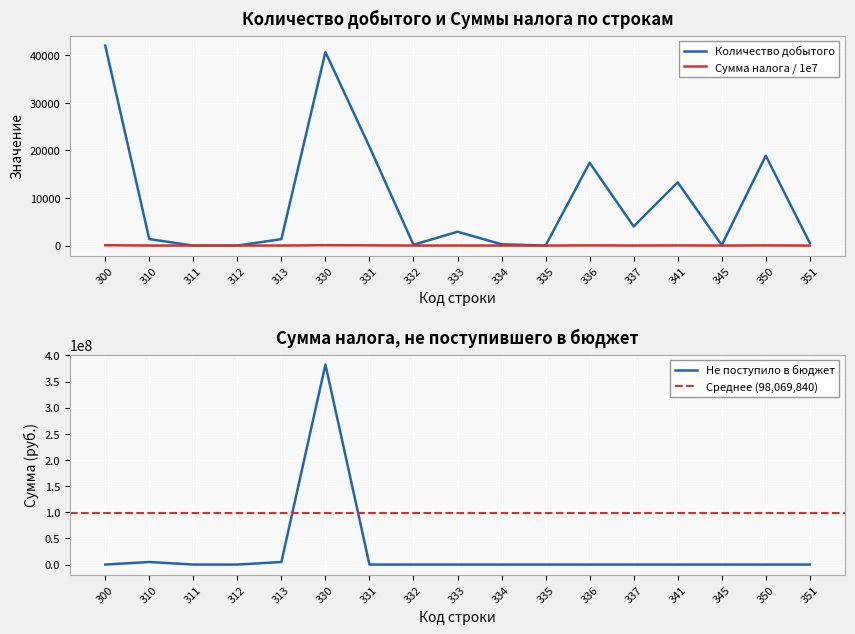

What is the spread (max minus min) of values at 336?

17414.0